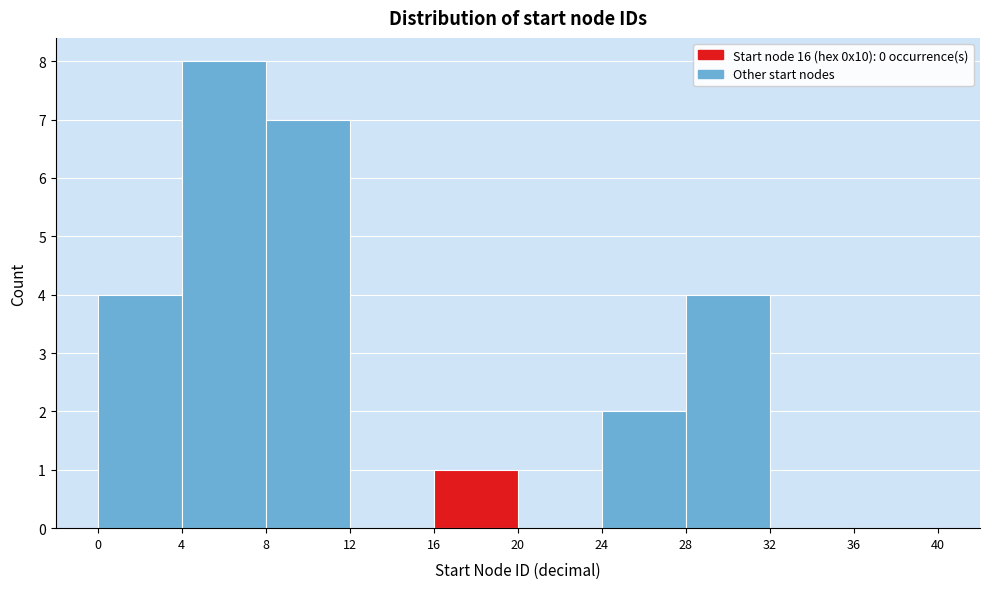

Reading left to right, transcribe this chart: for each bar, give the range it covers on the x-axis and its height. The values are not printed on the chart, so give them approximately, as read against the axis.

0 to 4: 4
4 to 8: 8
8 to 12: 7
12 to 16: 0
16 to 20: 1
20 to 24: 0
24 to 28: 2
28 to 32: 4
32 to 36: 0
36 to 40: 0